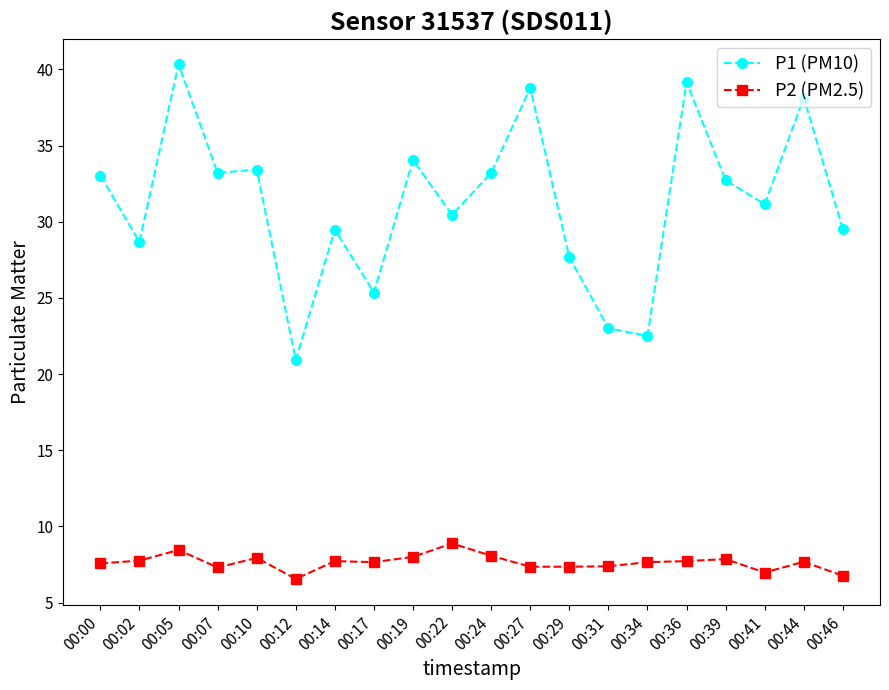

True or false: P2 (PM2.5) and P1 (PM10) cross at least once.

False